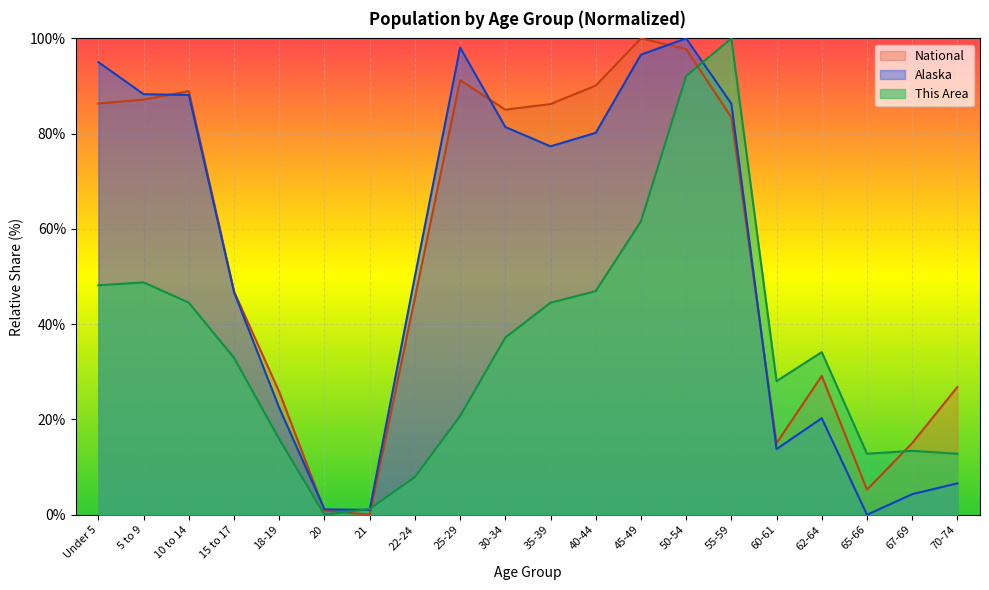

At how many categories does at least one series exceed 97?

4